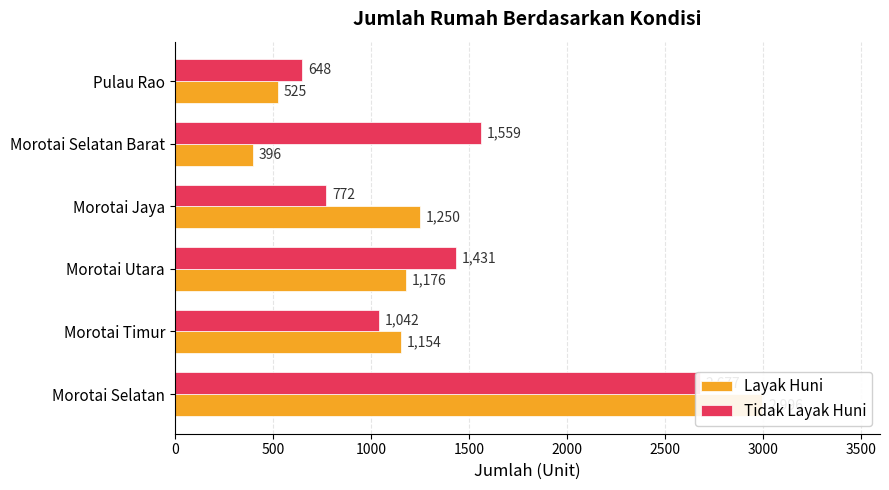

What is the difference between the maximum and second lowest values in the Tidak Layak Huni series?

1905